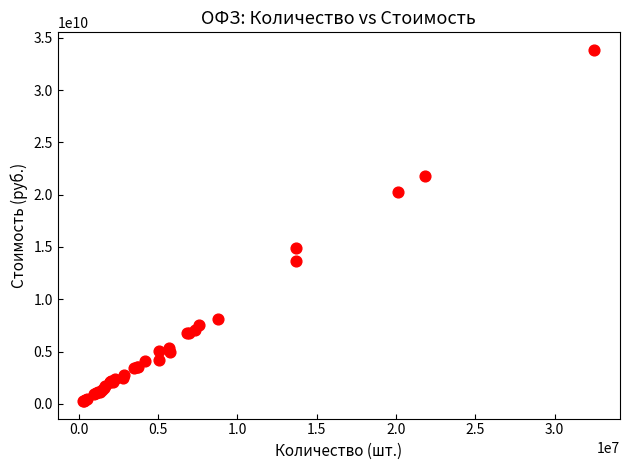

What Y value in the scatter plot is closest to 17059629533?

14949858132.3